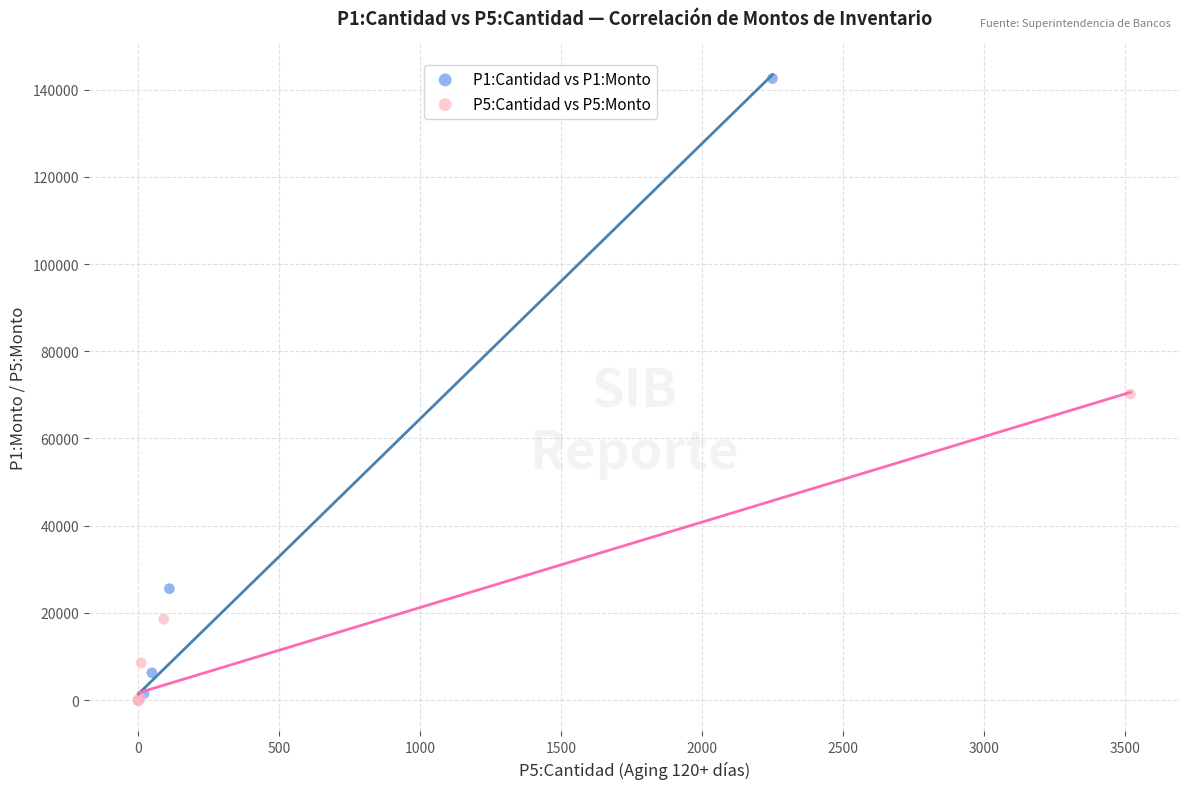

Which series reaches the maximum Y coordinate?

P1:Cantidad vs P1:Monto